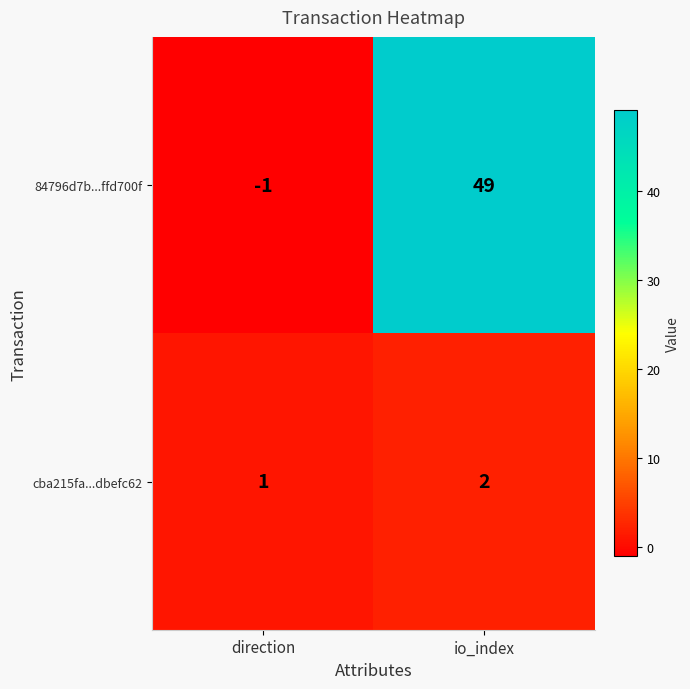

Which series changed the most between direction and io_index?

84796d7b...ffd700f